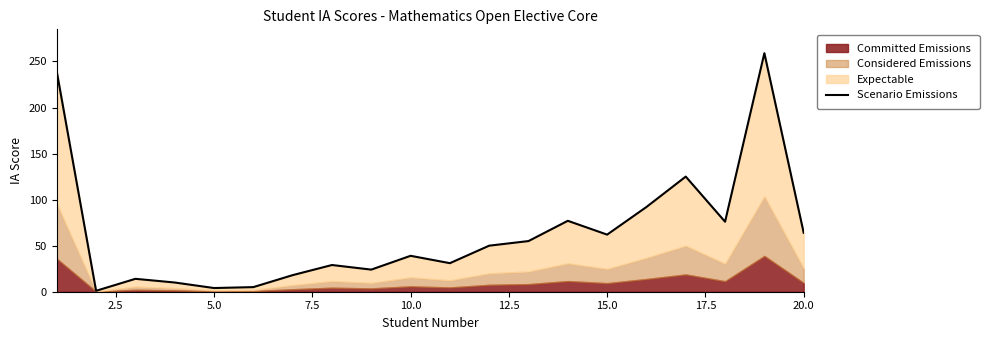

What is the maximum value shown in the chart?

259.0